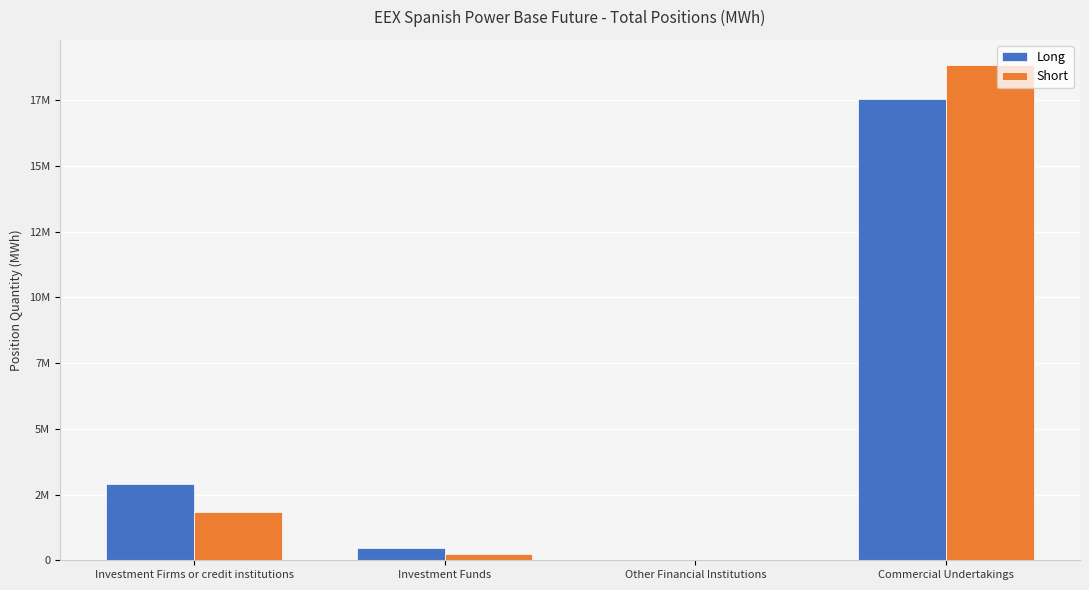

Read the Long value at Investment Firms or credit institutions, to the nearest 10.

2920430